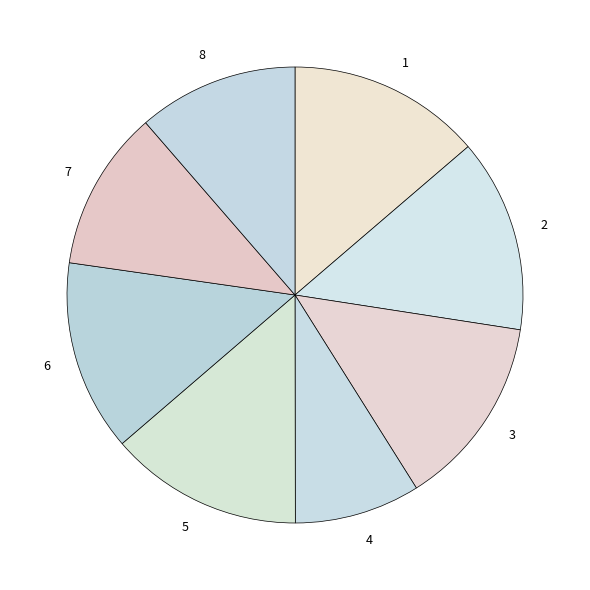

Is the sum of 6 and 8 greater than half?

No